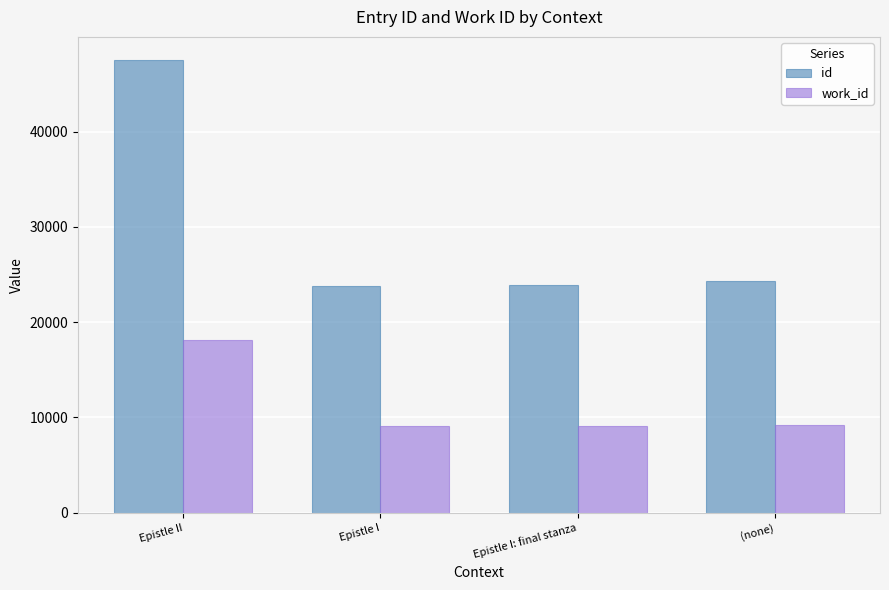

At Epistle II, list the series in order from smallest to largest.

work_id, id